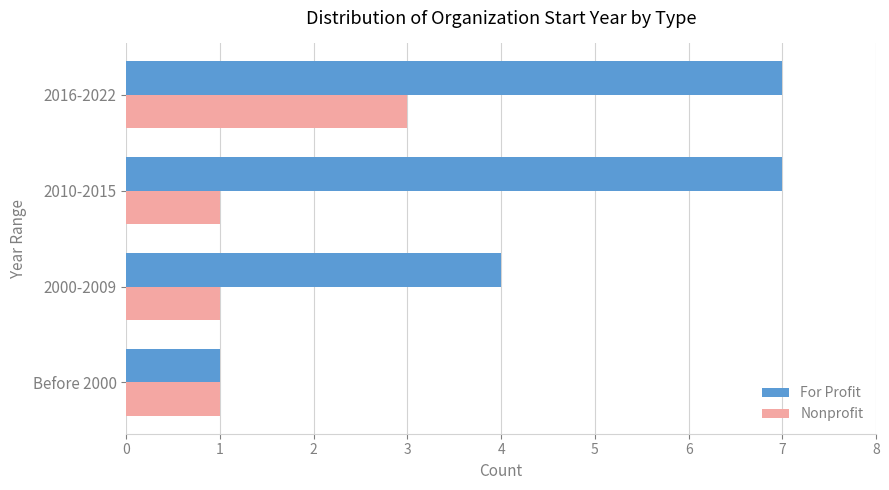

What are all the series names shown in the legend?

For Profit, Nonprofit